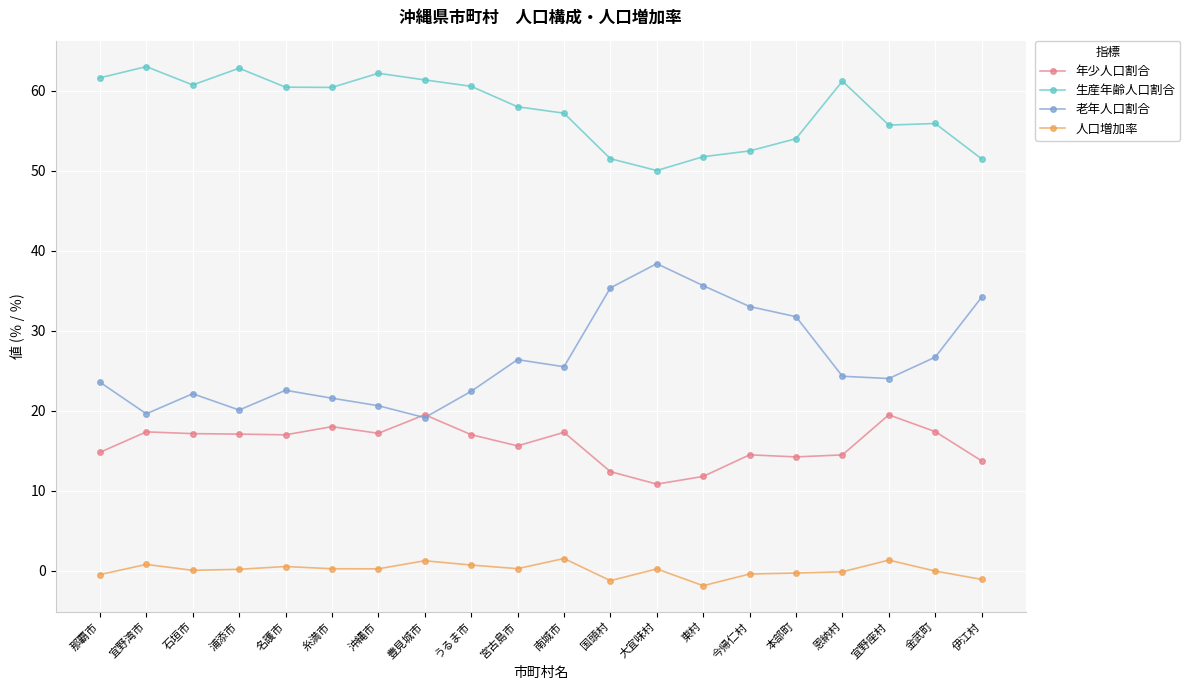

How many interior local valleys does the 老年人口割合 series have?

5